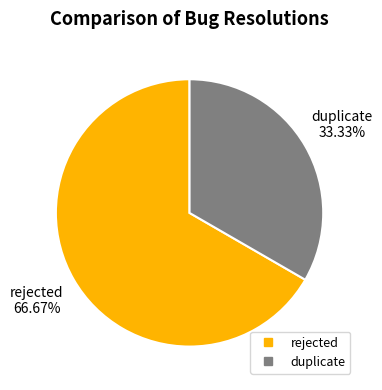

Does any single category account for the majority?

Yes